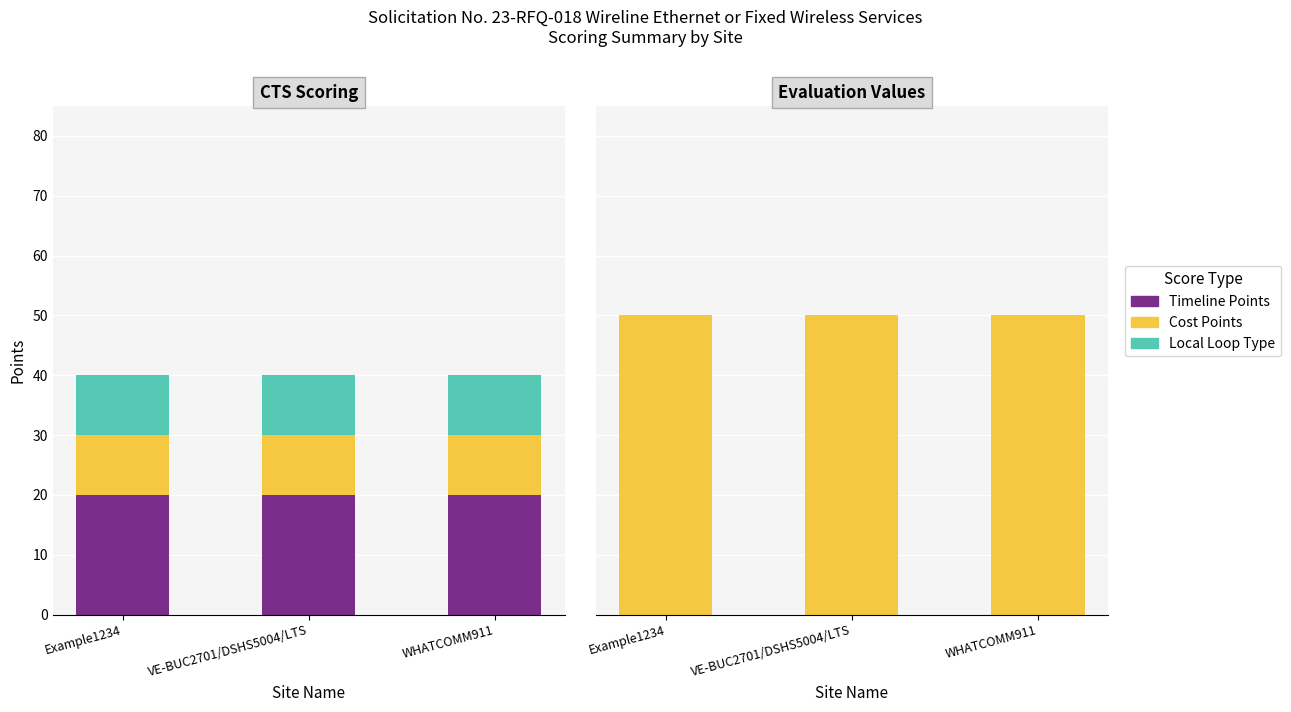

Which has a higher value, WHATCOMM911 or Example1234?

WHATCOMM911